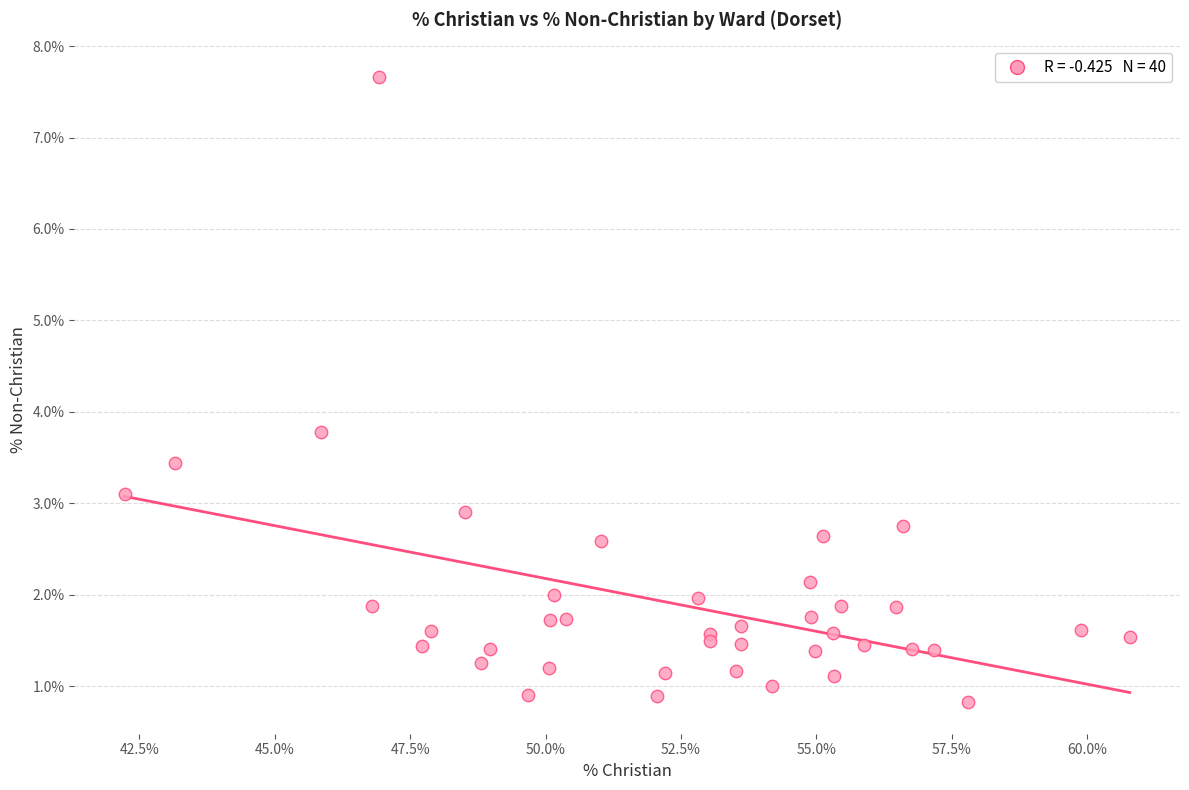

What Y value in the scatter plot is closest to 4?

3.8